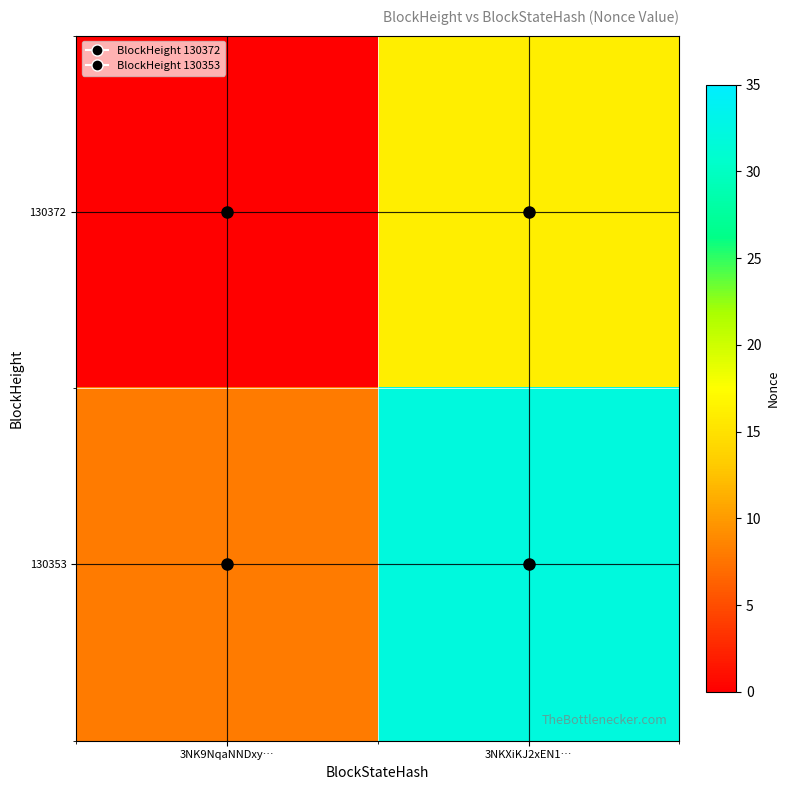

Between 3NK9NqaNNDxy… and 3NKXiKJ2xEN1…, which series saw the biggest shift?

130353